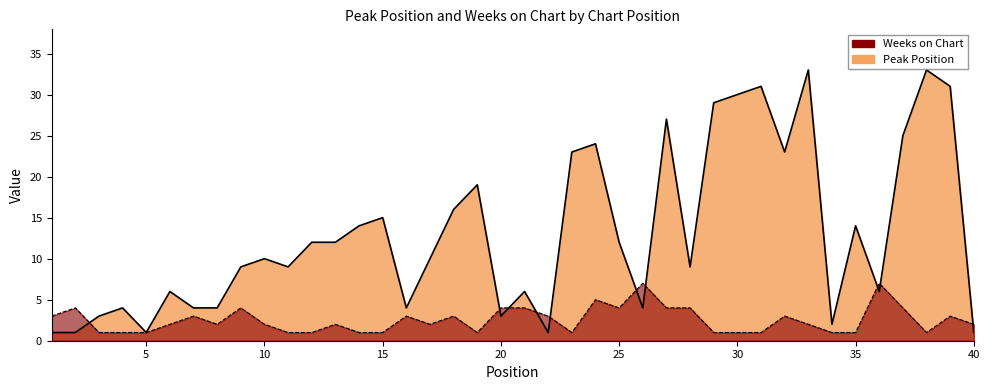

What is the difference between the second highest and minimum values in the Peak Position series?

32